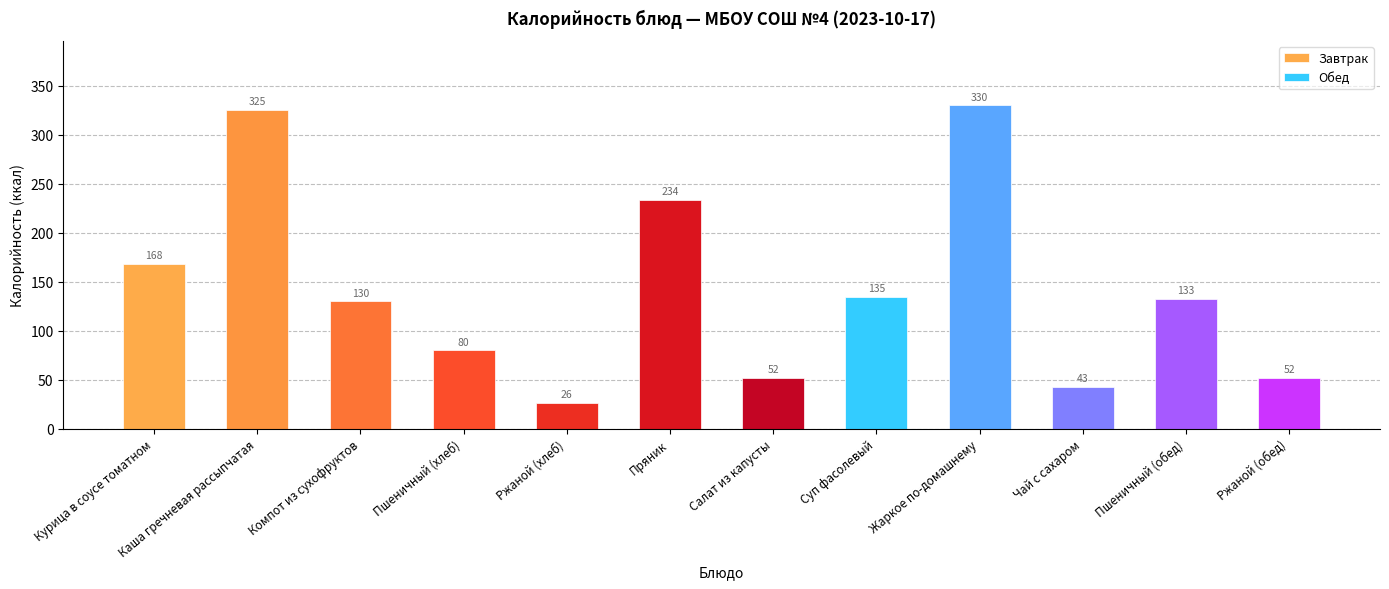

Which category has the lowest value across all series?

Ржаной (хлеб)